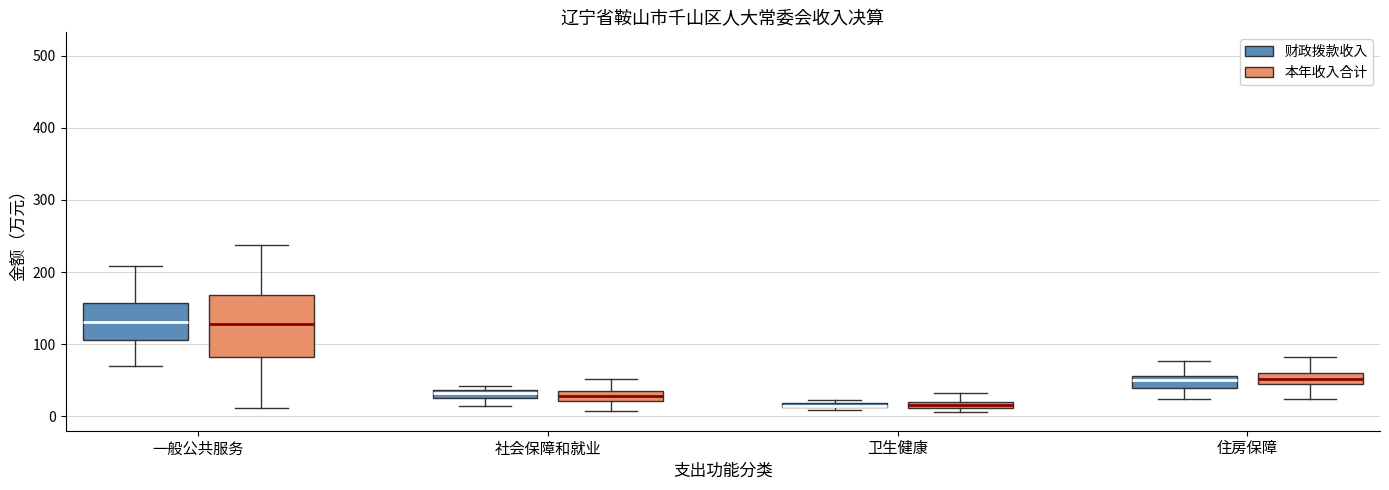

Where does the upper whisker of the box for 社会保障和就业 (本年收入合计) end on the y-axis? The values are not printed on the chart, so give them approximately, as read against the axis.

50